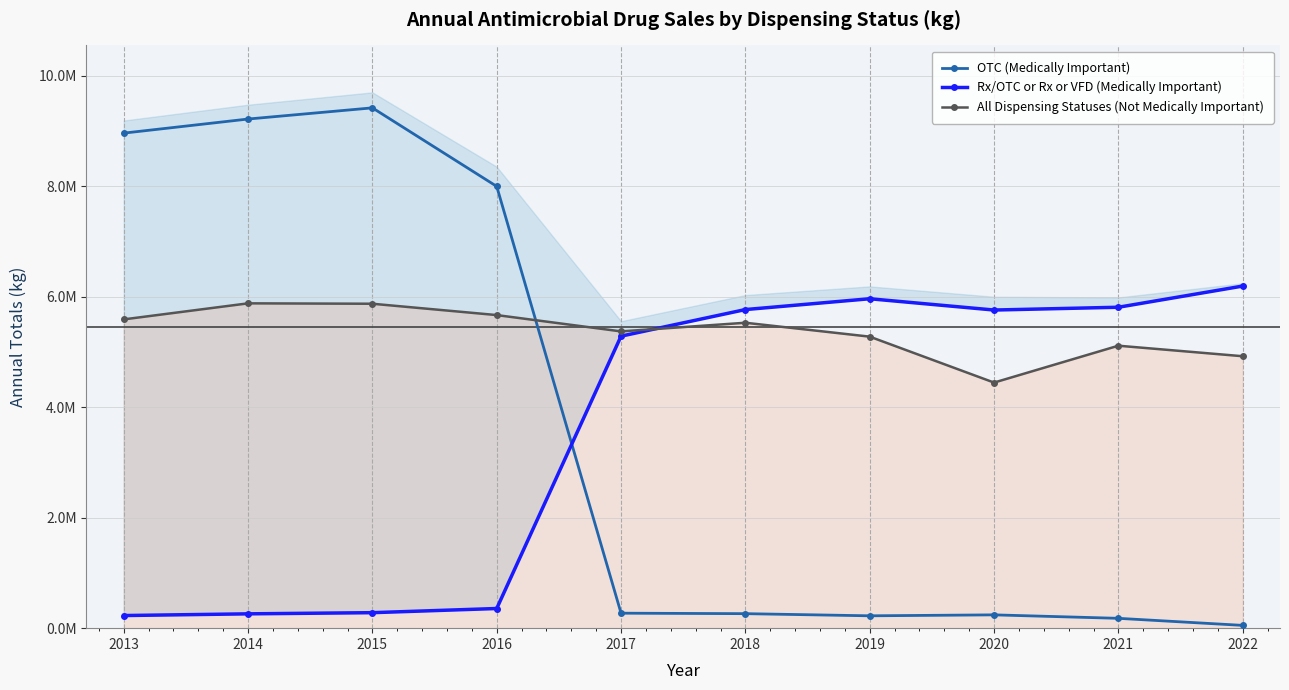

What is the difference between the second highest and second lowest values in the Rx/OTC or Rx or VFD (Medically Important) series?

5706059.8